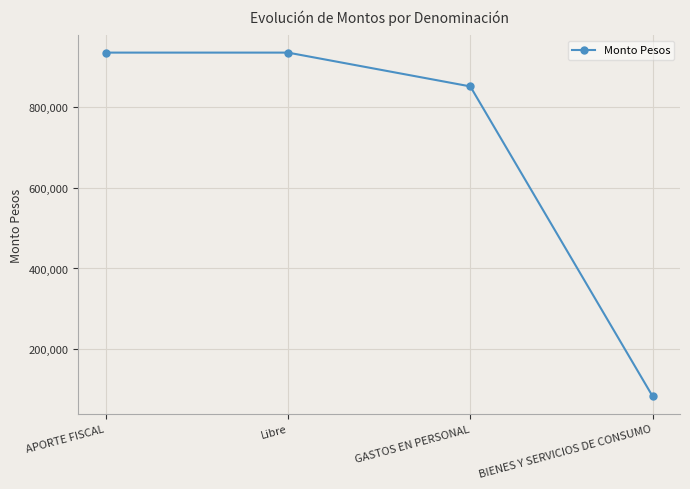

Read the value at Libre.

934152